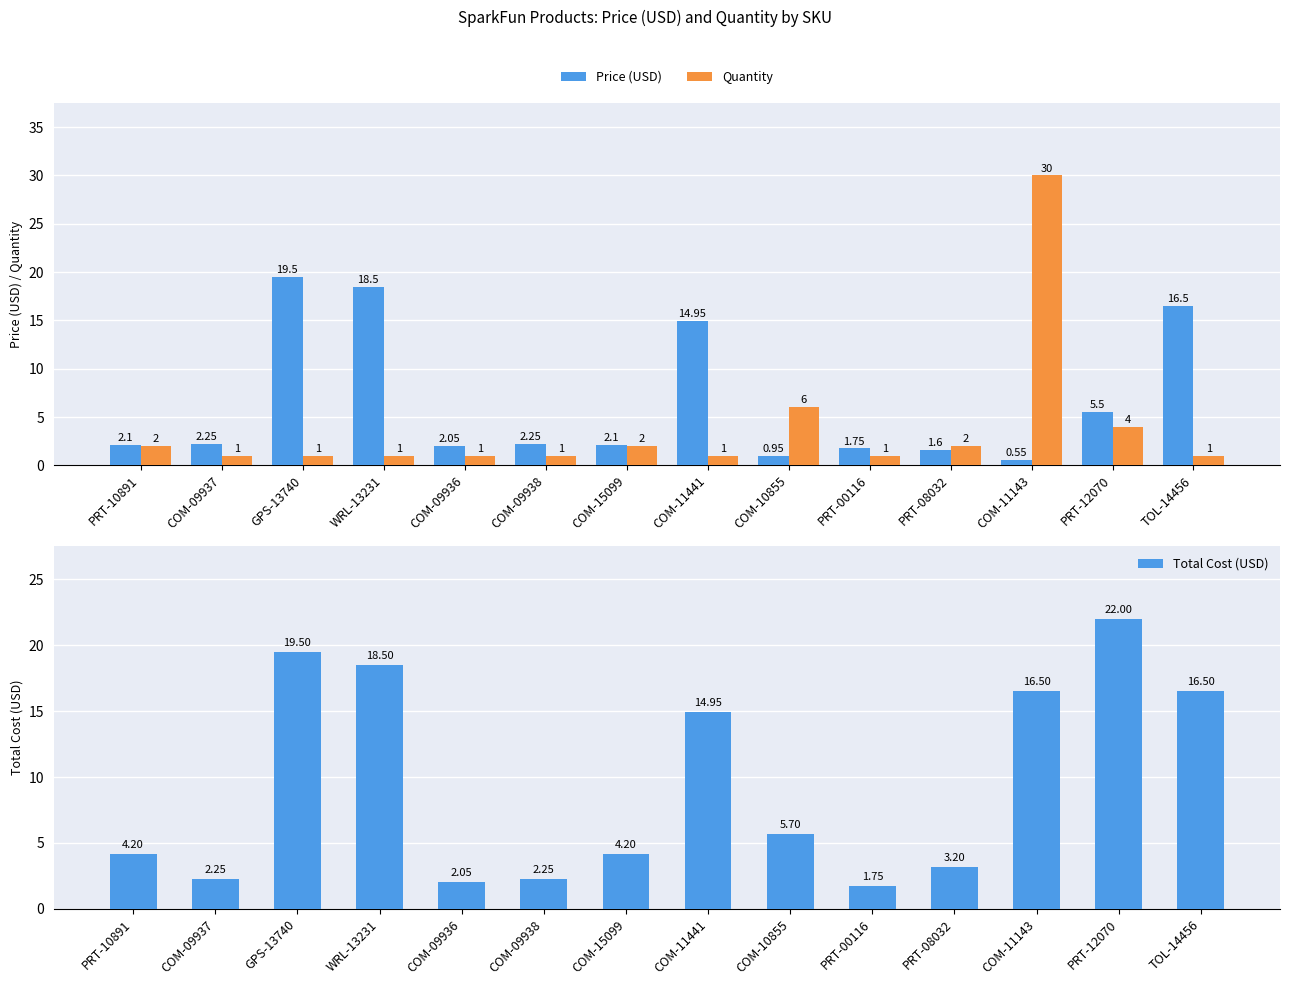

Where is Quantity nearest to the value 15?

COM-10855